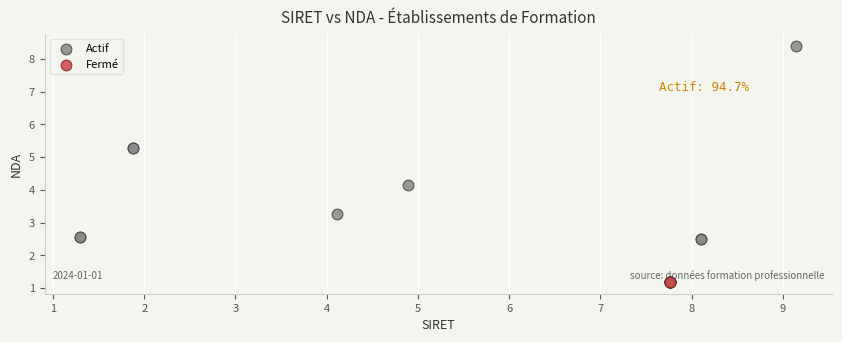

What are all the series names shown in the legend?

Actif, Fermé